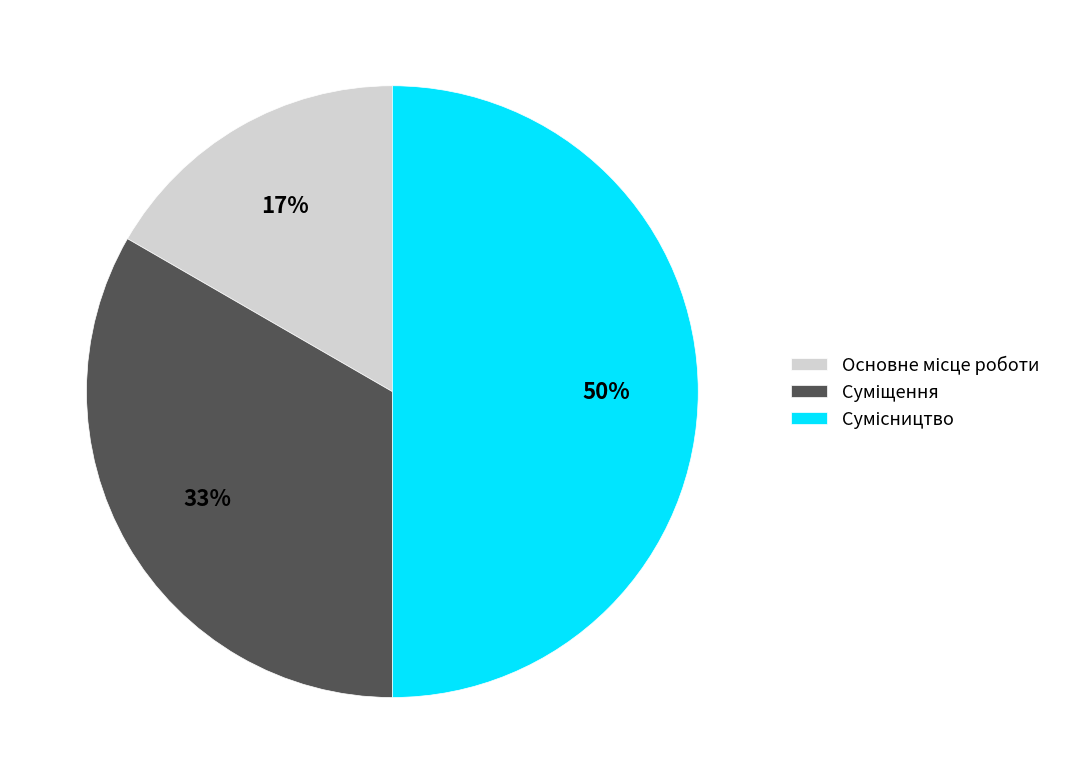

To the nearest percent, what is the average slice percentage?

33%